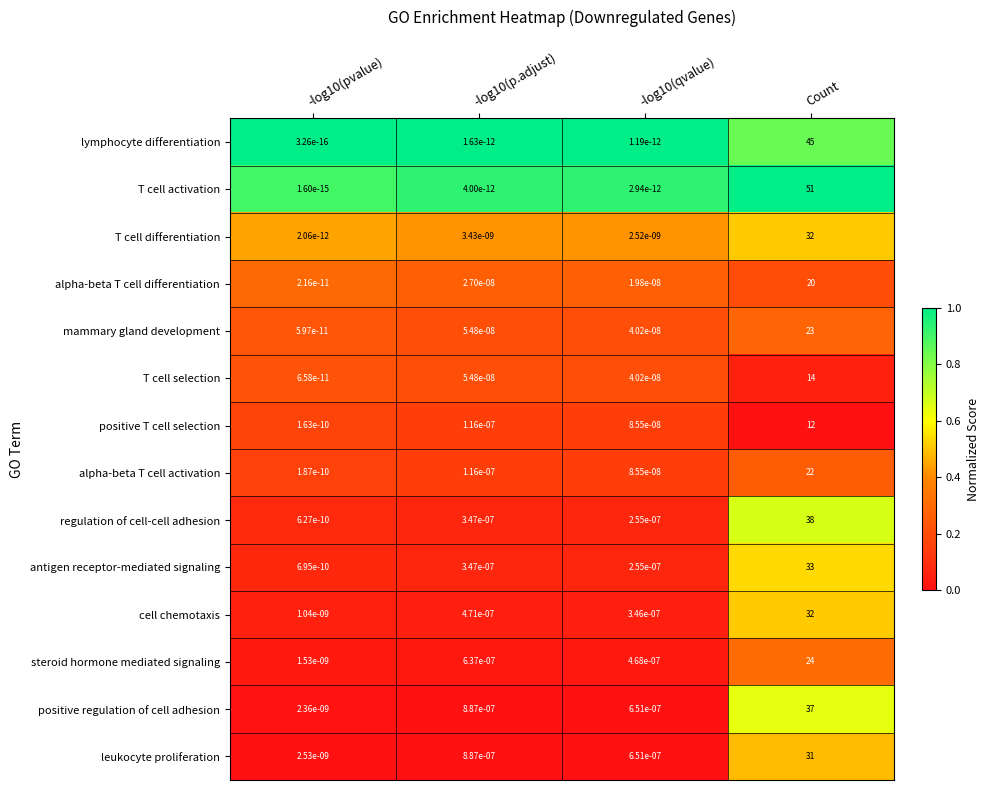

At how many categories does at least one series exceed 0?

4